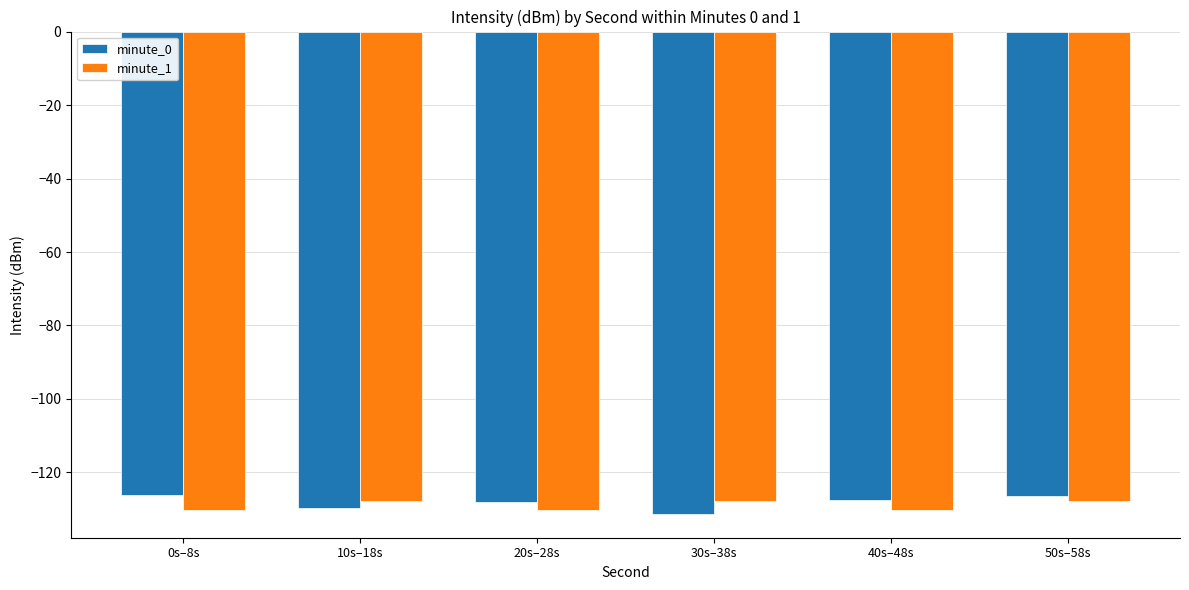

What is the spread (max minus min) of values at 10s–18s?

1.8